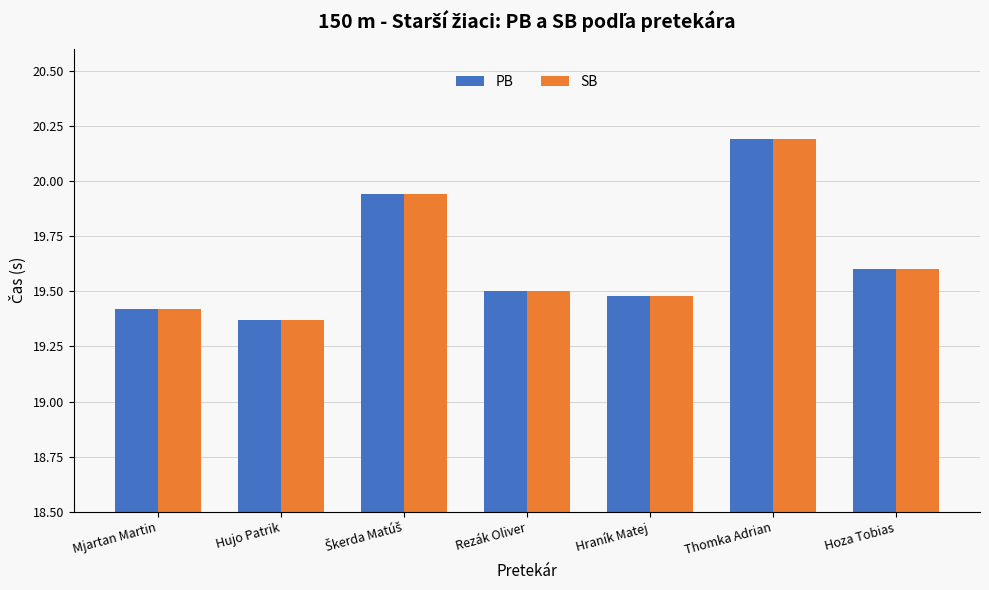

How many series are shown in this chart?

2